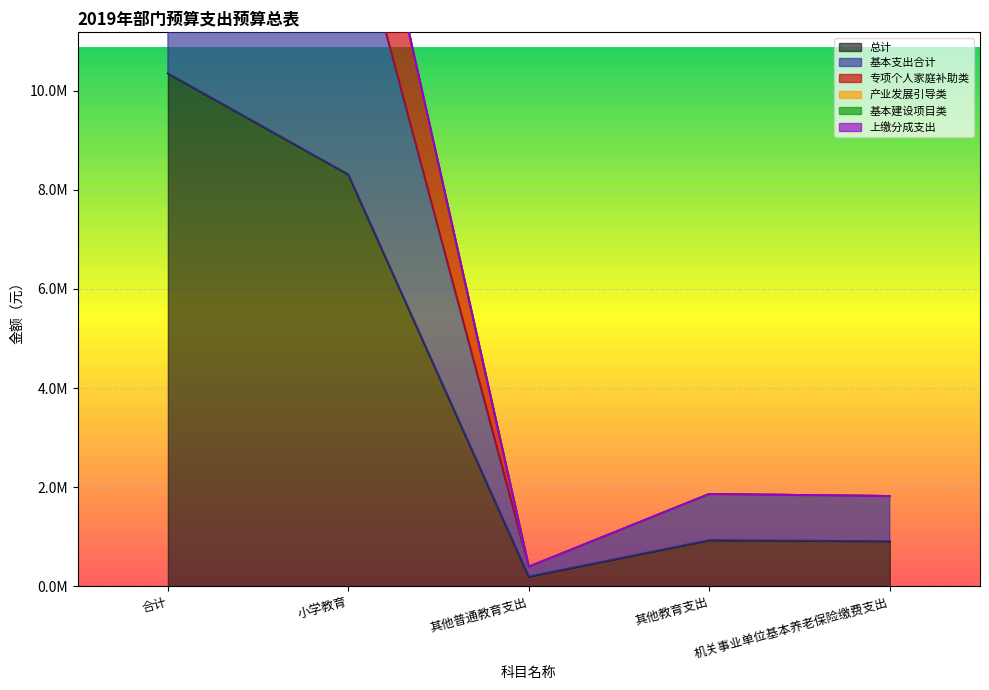

What is the spread (max minus min) of values at 合计?

10345958.2